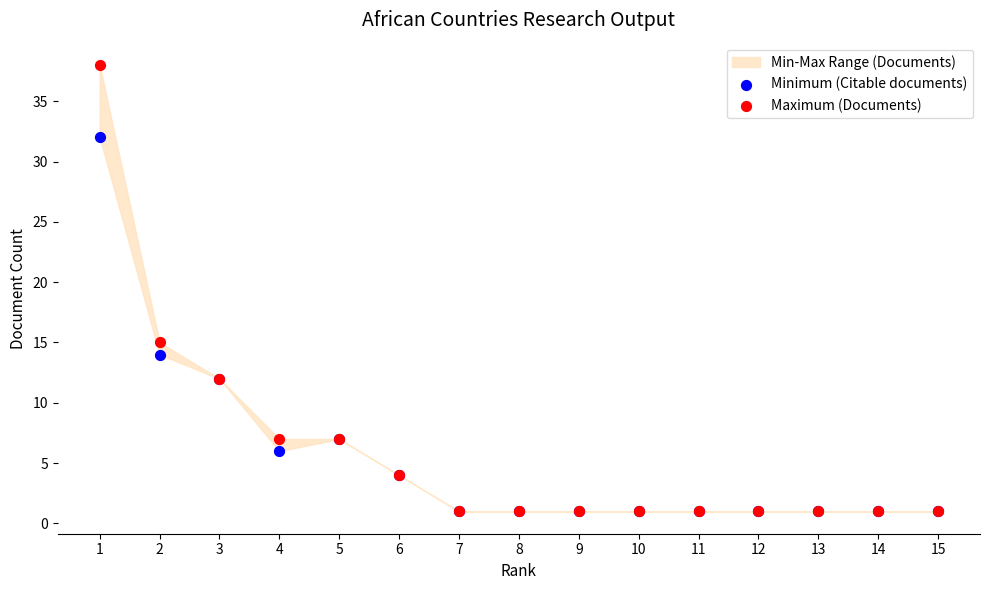

Across all series, what Y value is closest to 19?

15